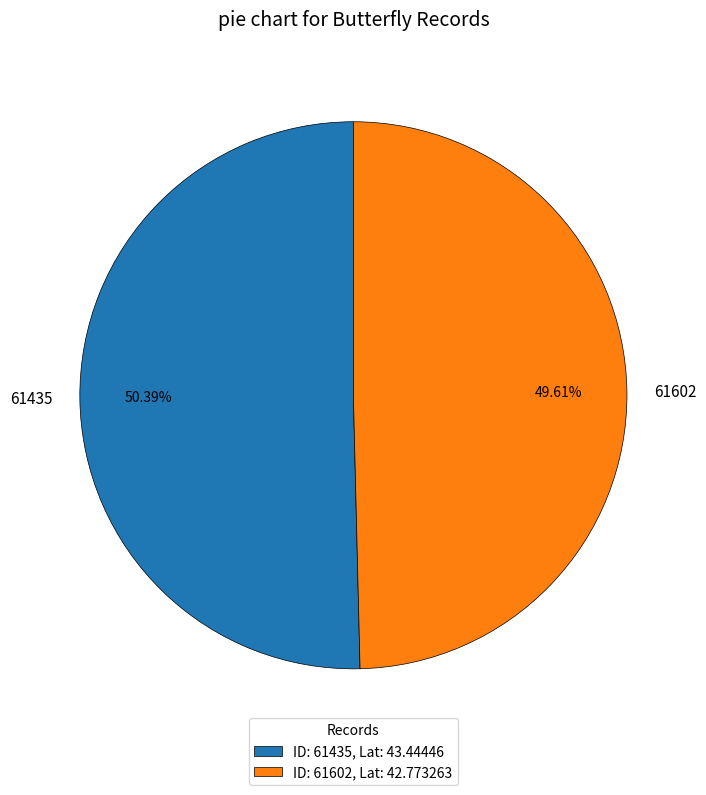

Rank the categories by value from highest to lowest.

61435, 61602